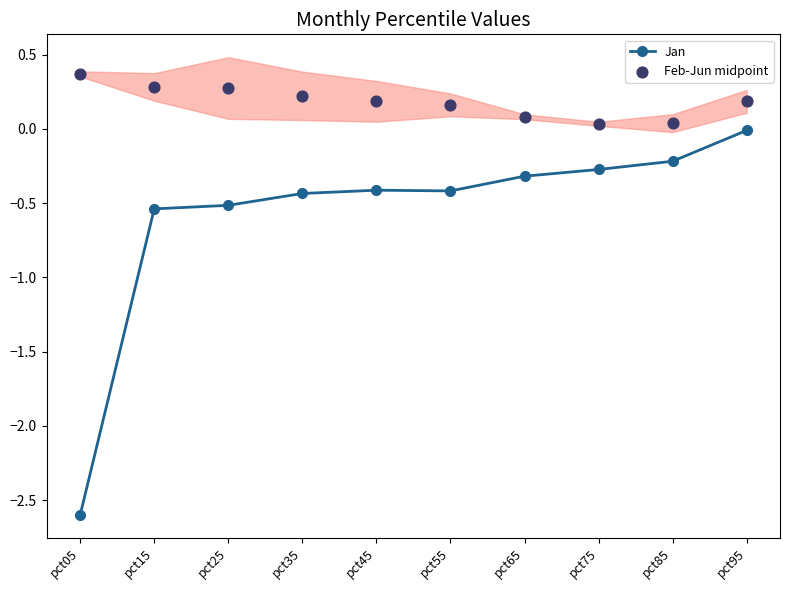

What is the total value across all series at pct35?

-0.2